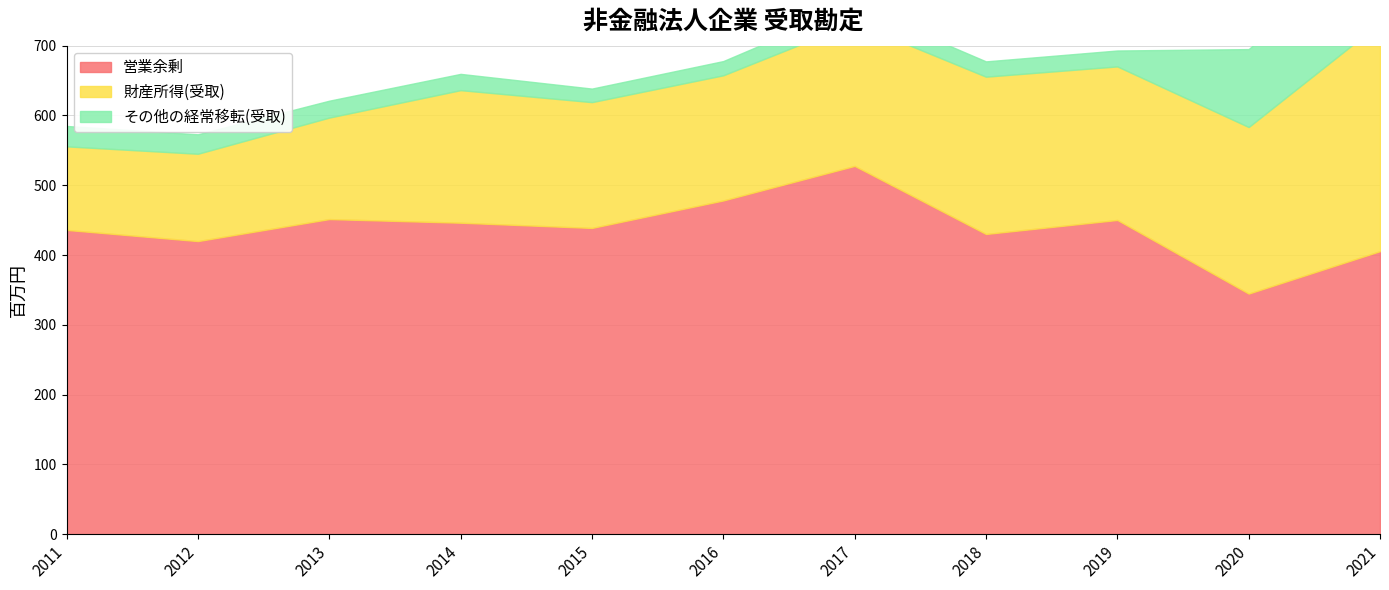

Reading left to right, what are all the values shown in this chart?

営業余剰: 2011=436013	2012=419994	2013=451533	2014=446333	2015=438832	2016=478195	2017=527712	2018=430180	2019=450255	2020=344757	2021=405564
財産所得(受取): 2011=119706	2012=125140	2013=145432	2014=189938	2015=180281	2016=179357	2017=205009	2018=225386	2019=220021	2020=238679	2021=326723
その他の経常移転(受取): 2011=29218	2012=27873	2013=24193	2014=23310	2015=19390	2016=20380	2017=25308	2018=21918	2019=22808	2020=111629	2021=126987